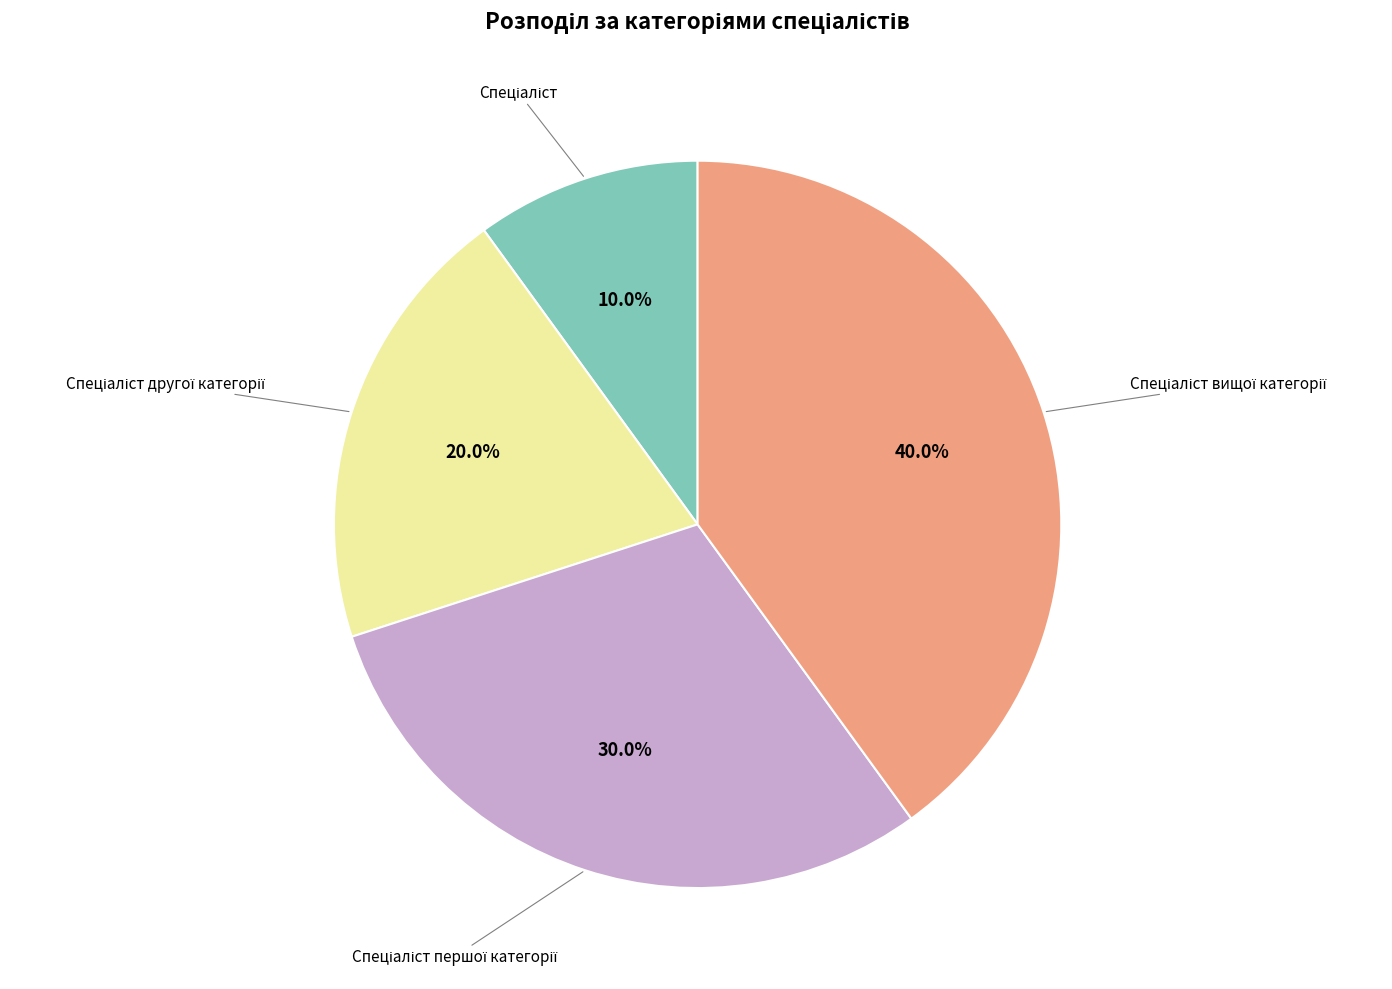

Count the number of slices in the pie.

4